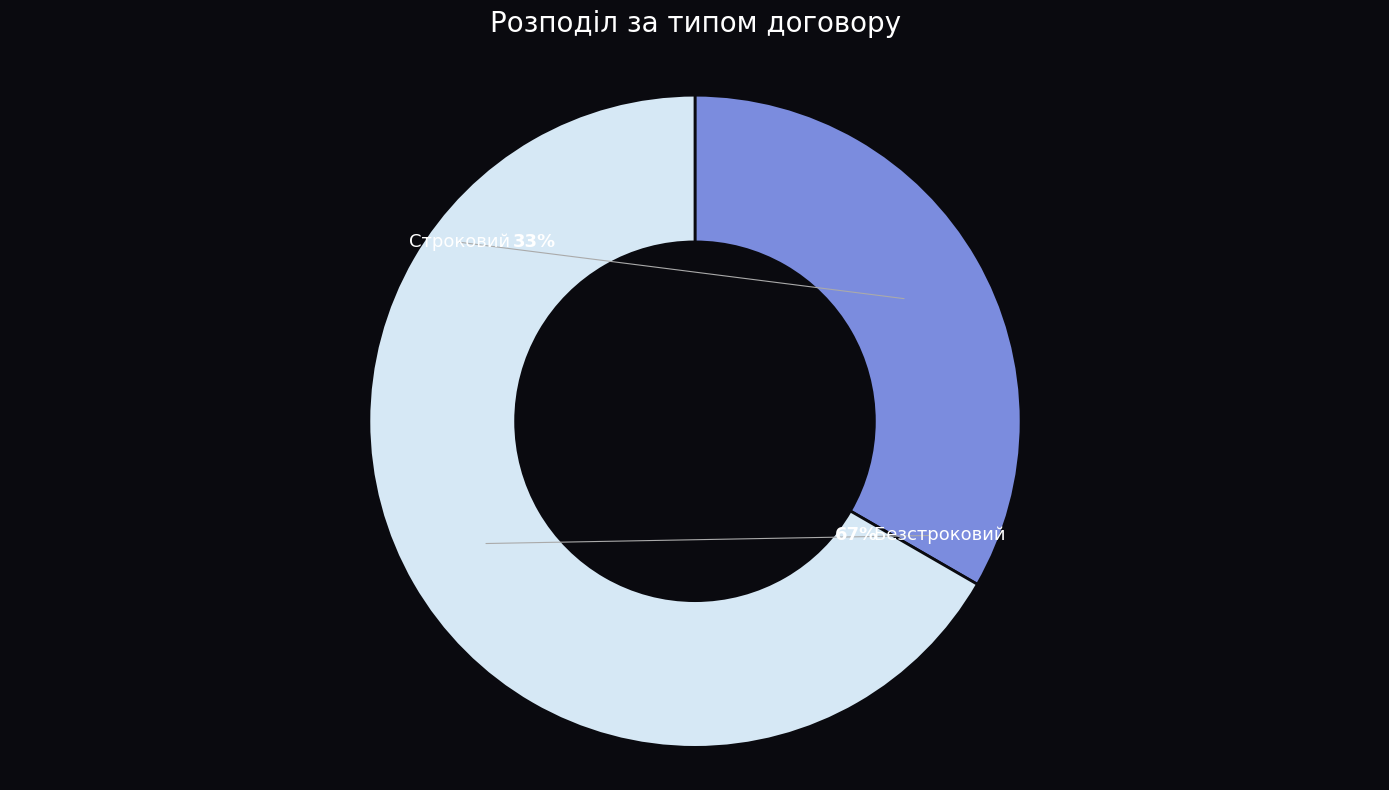

What is the smallest slice in the pie chart?

Строковий